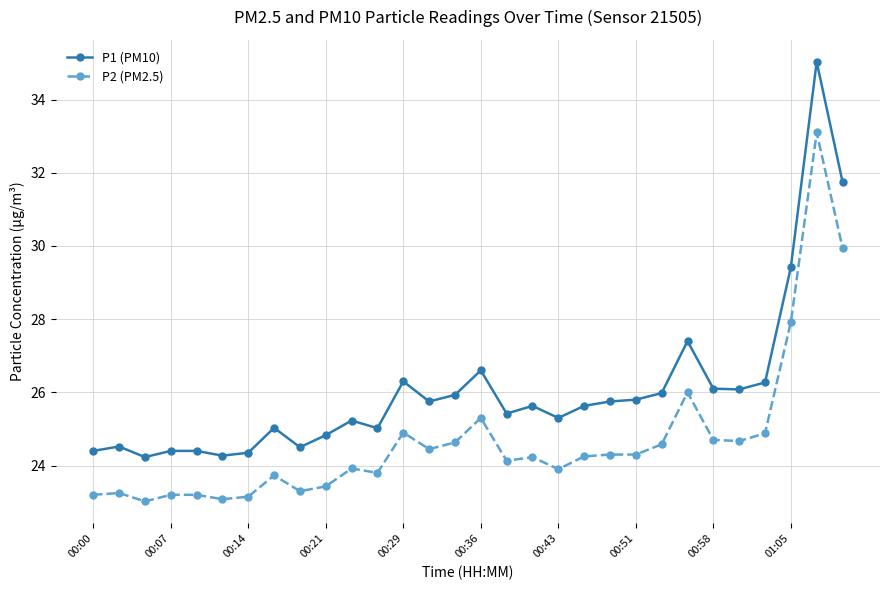

What is the difference between the maximum and second lowest values in the P1 (PM10) series?

10.8